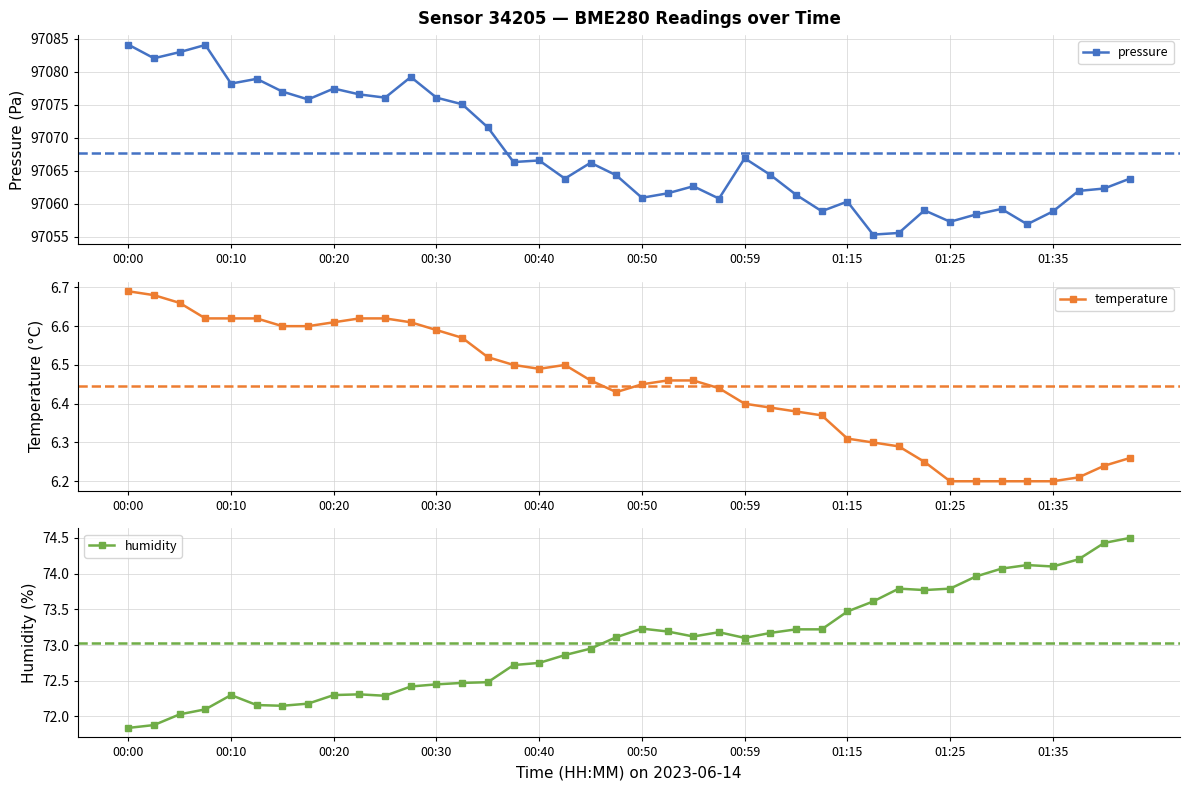

True or false: humidity and temperature intersect in this chart.

False